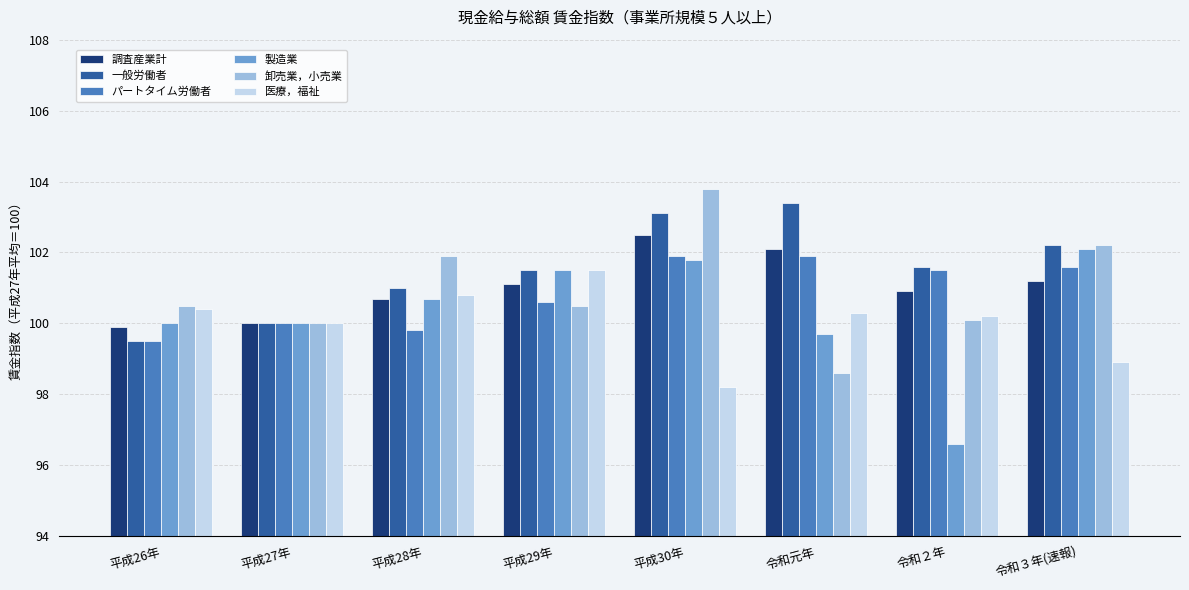

Which label corresponds to the smallest value in the chart?

令和２年